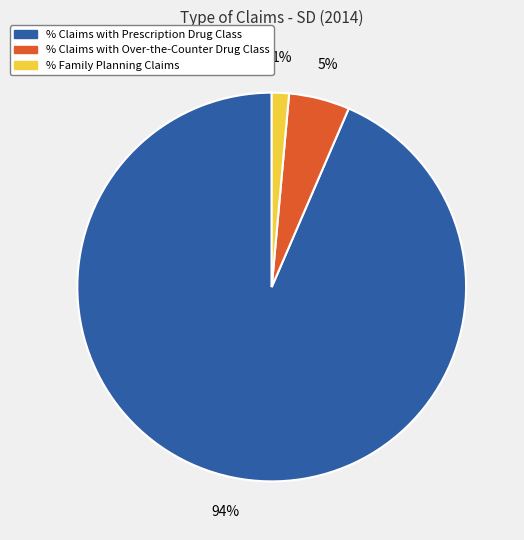

How many slices are in this pie chart?

3